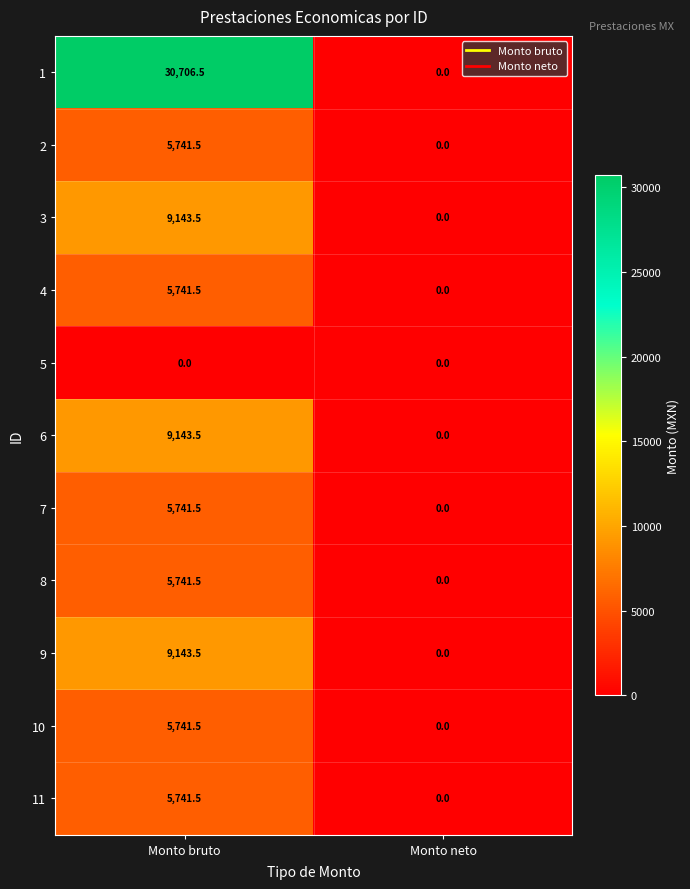

How many positive values does the 6 series have?

1